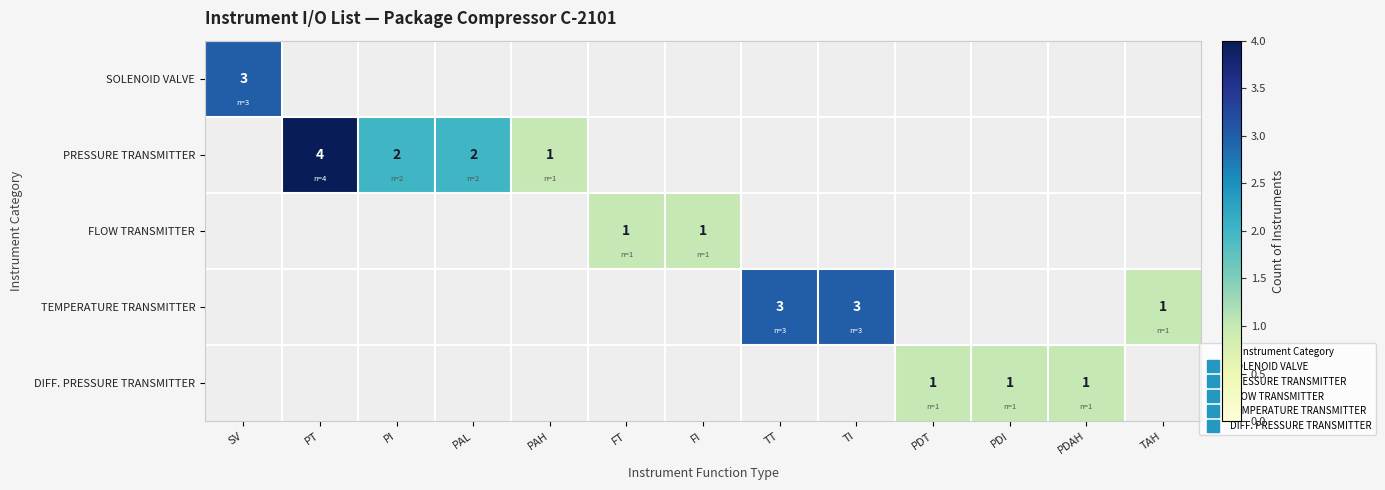

What is the maximum value shown in the chart?

4